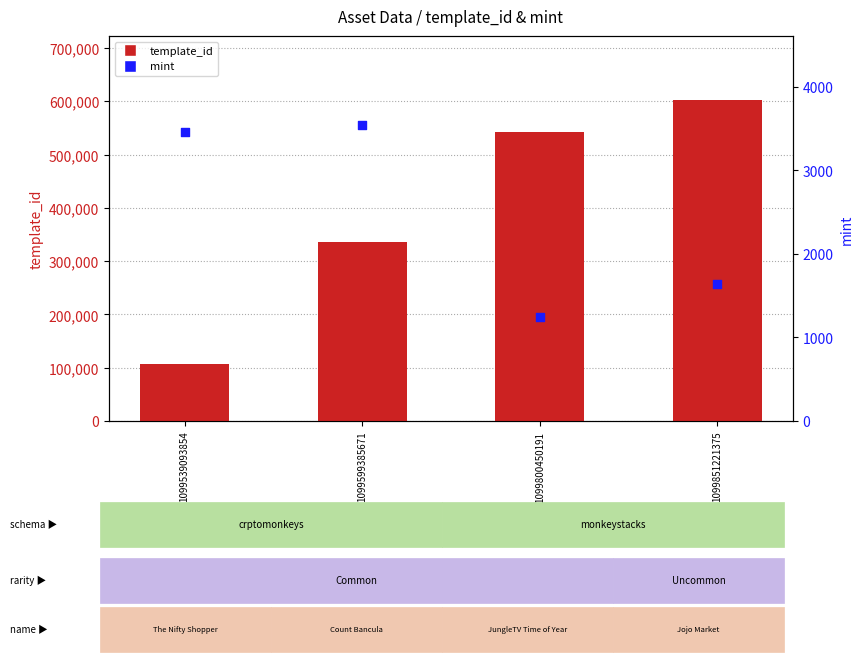

Is the value of mint at 1099851221375 greater than the value of template_id at 1099539093854?

No